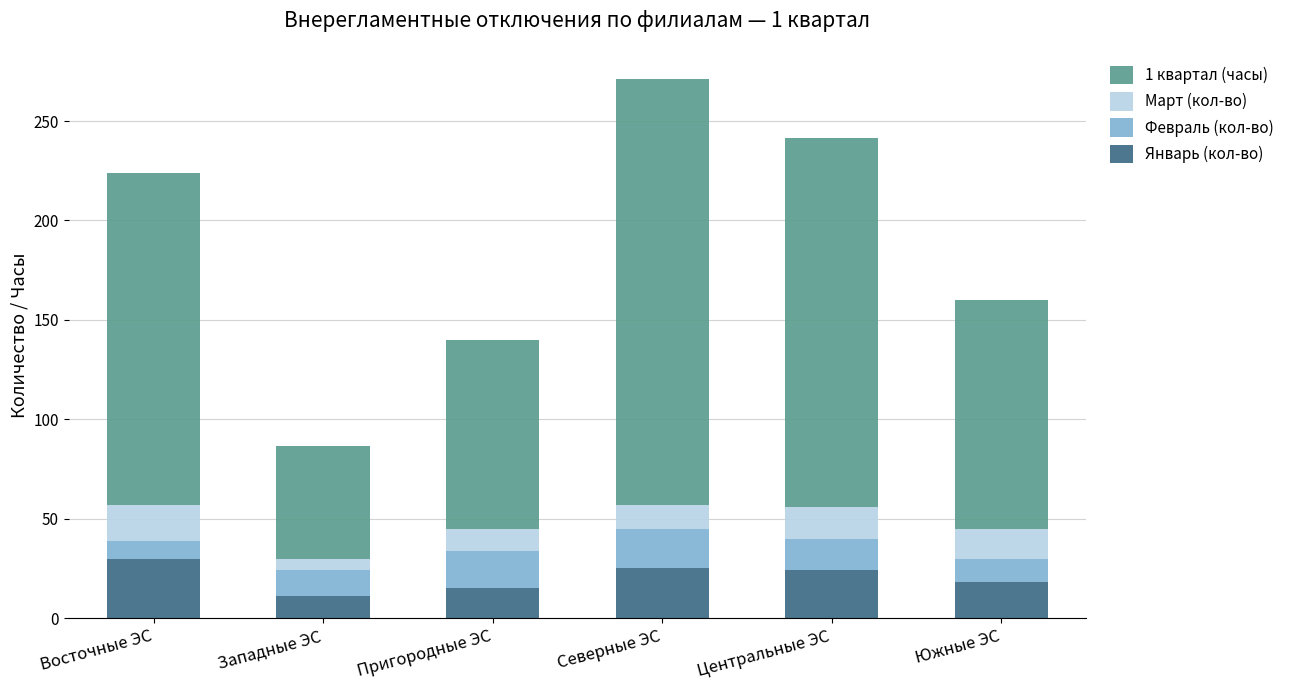

What is the lowest value of the Январь (кол-во) series?

11.0